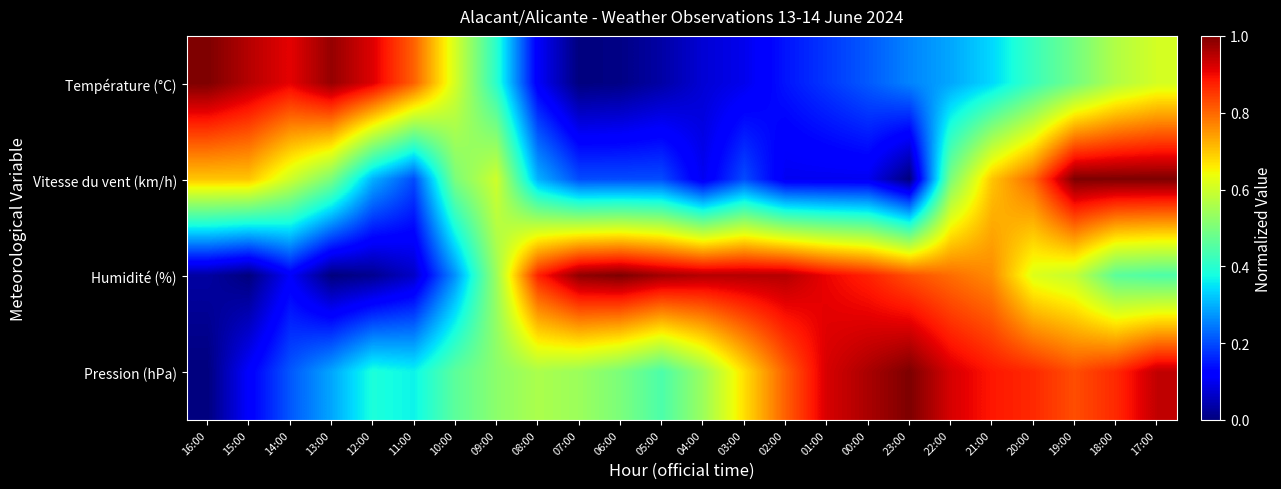

At how many categories does at least one series exceed 0?

24